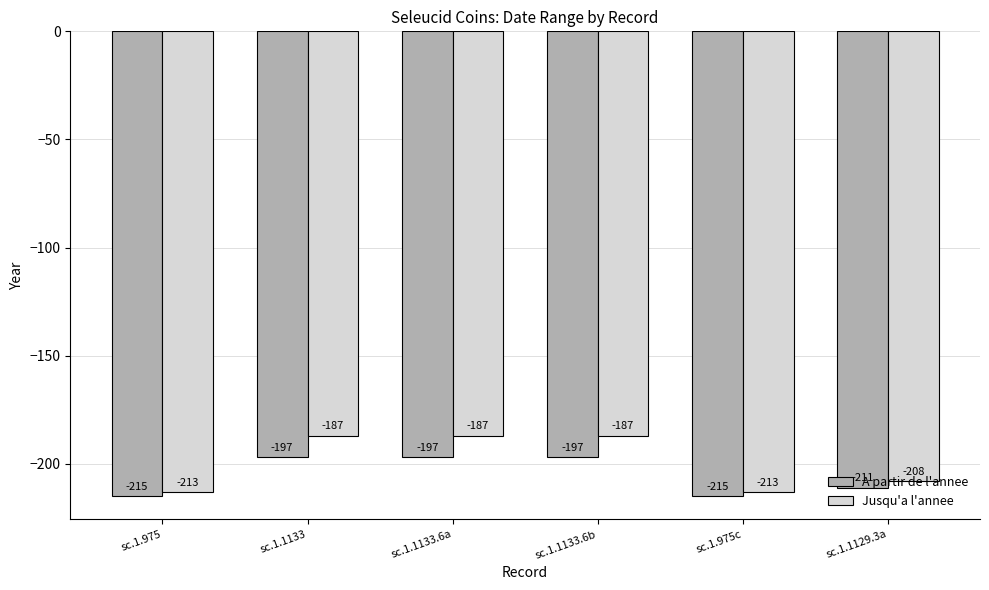

Which series has the largest total across all categories?

Jusqu'a l'annee